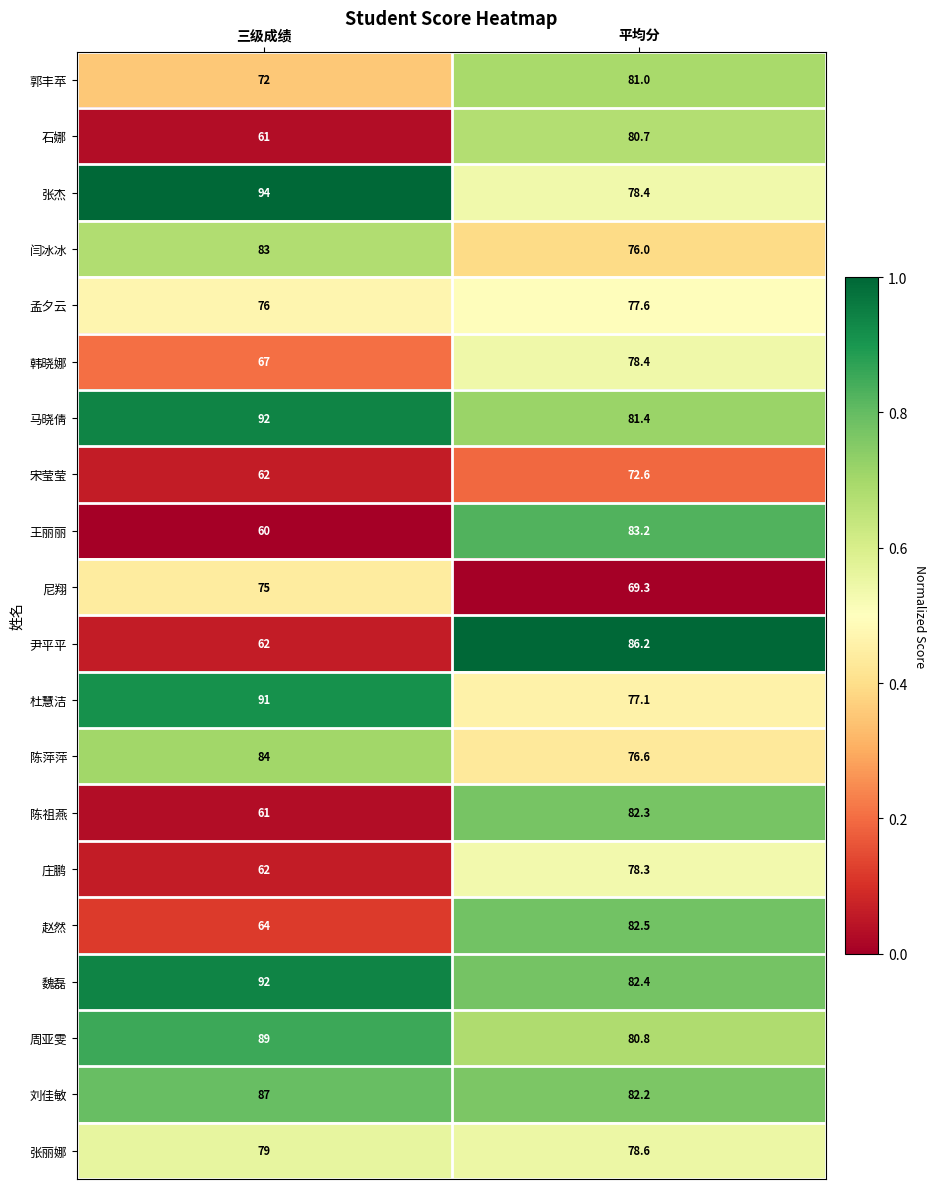

What is the difference between the highest and lowest values at 平均分?

16.9